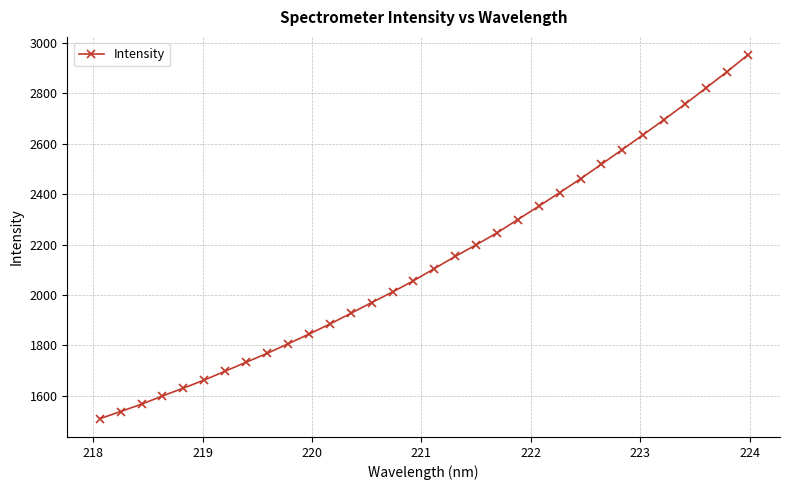

What is the minimum value shown in the chart?

1509.6